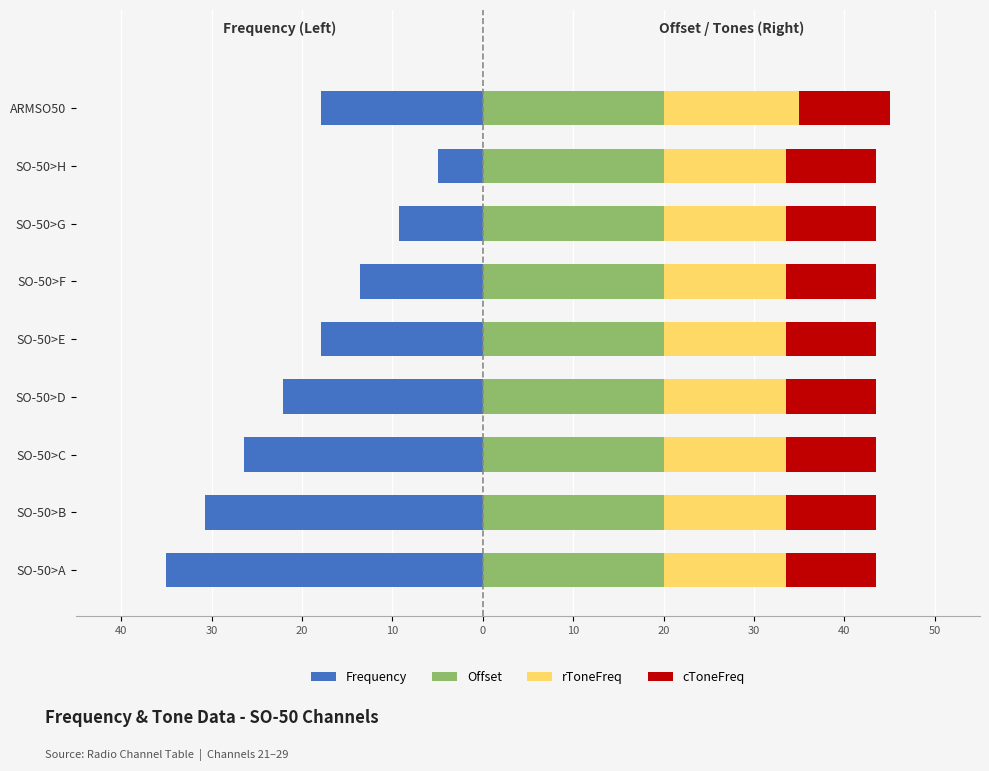

What is the average value of the rToneFreq series?

13.7